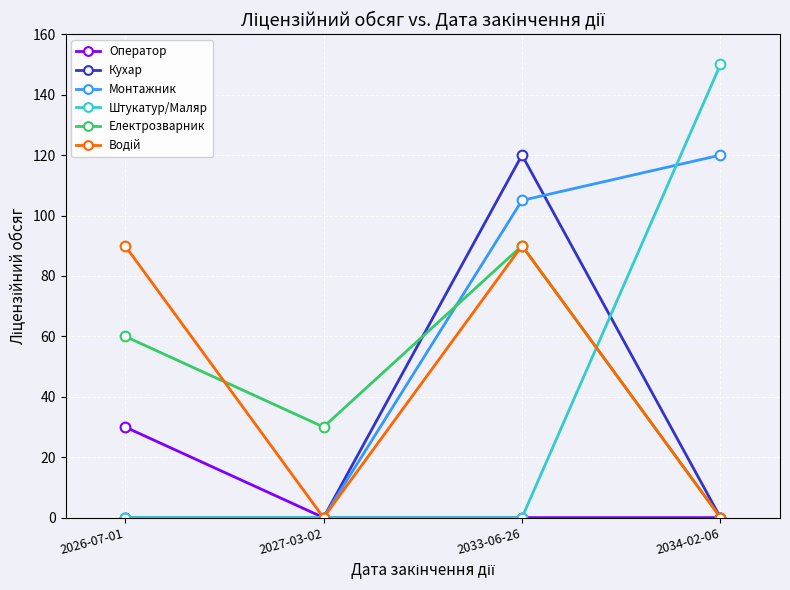

True or false: Оператор has more than 1 interior local peaks.

False